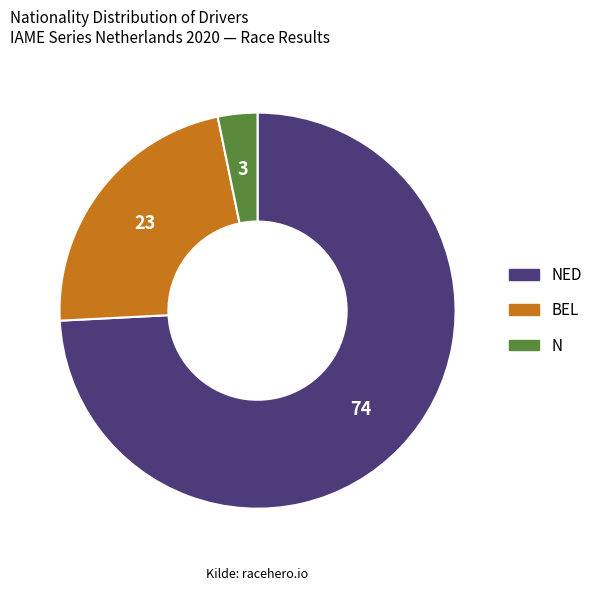

Is it true that NED is 6% of the pie?

False